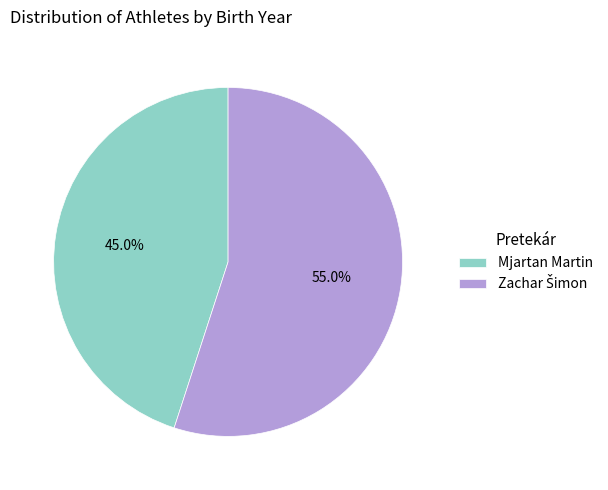

Which slice is the smallest?

Mjartan Martin